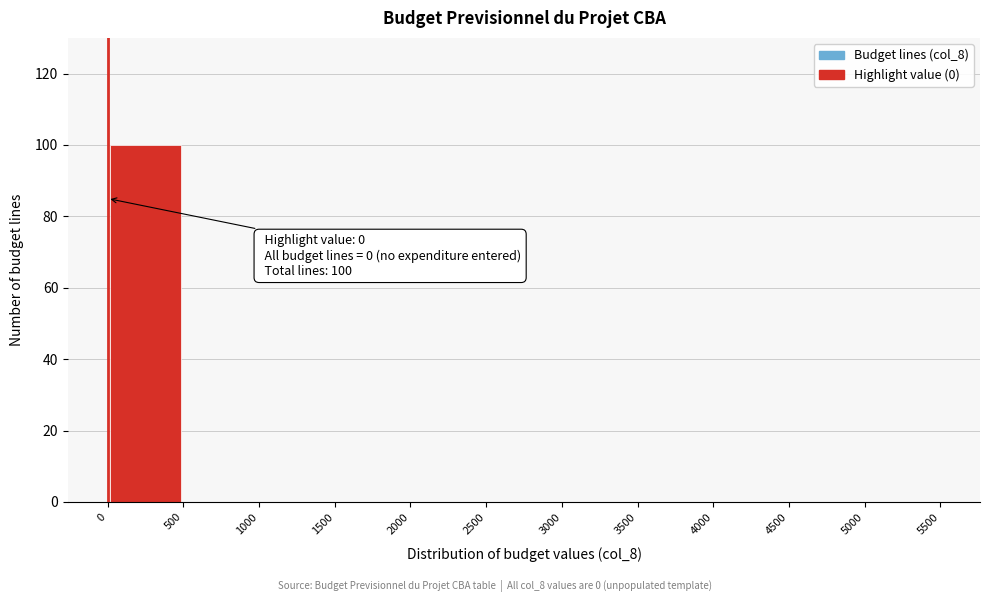

Which range on the x-axis has the tallest bar?

0 to 500